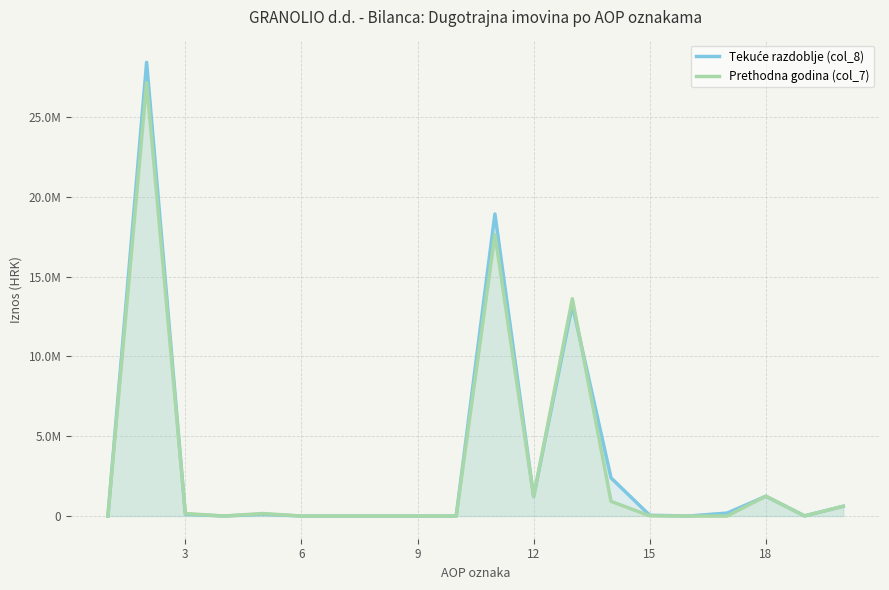

What is the average value of the Prethodna godina (col_7) series?

3138118